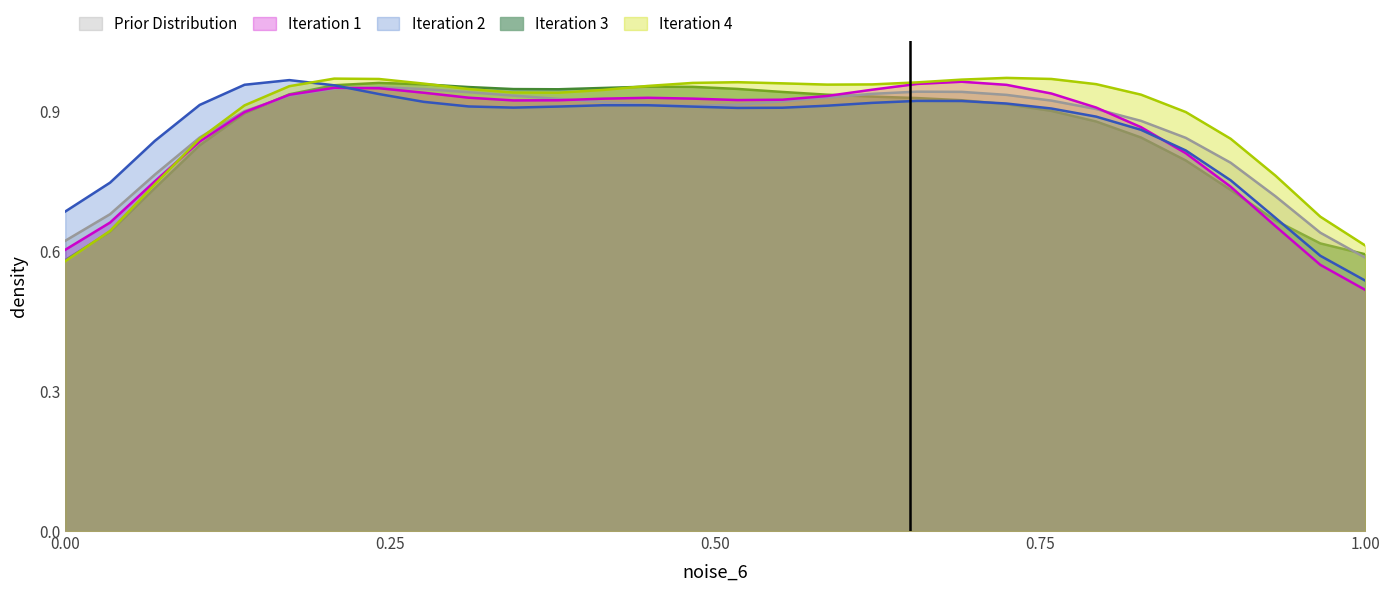

In Iteration 3, how many points are lower than both neighbors (excluding endpoints)?

1